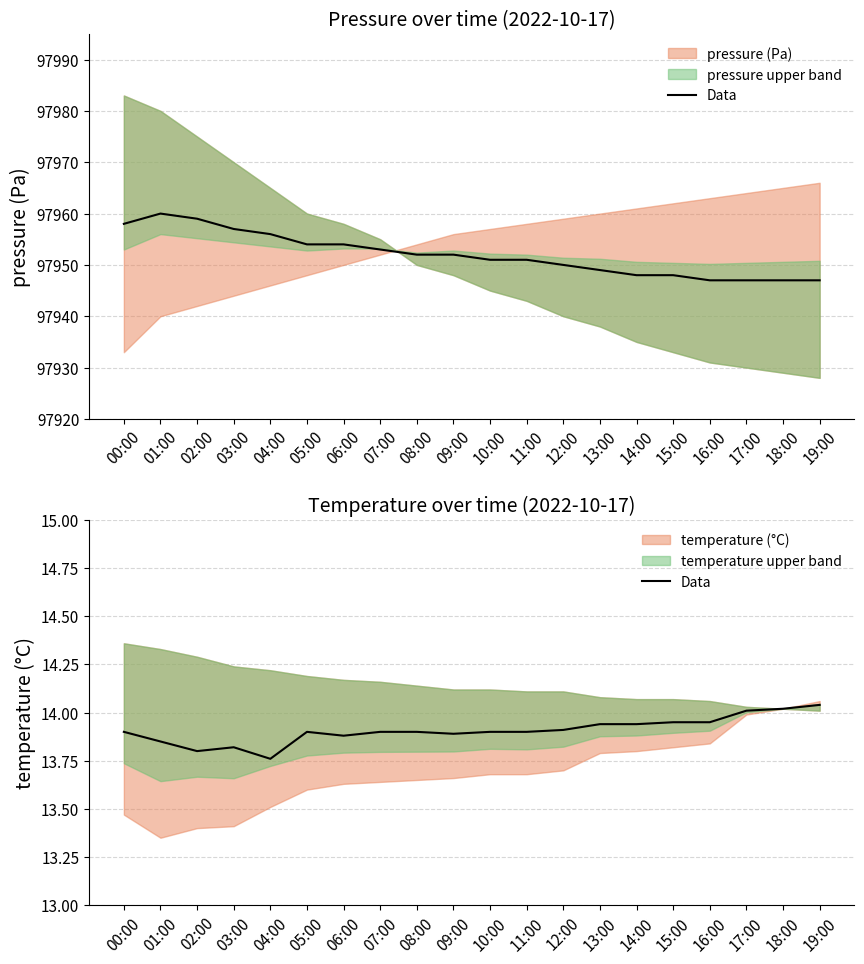

What is the difference between the values at 13:00 and 04:00?

0.2